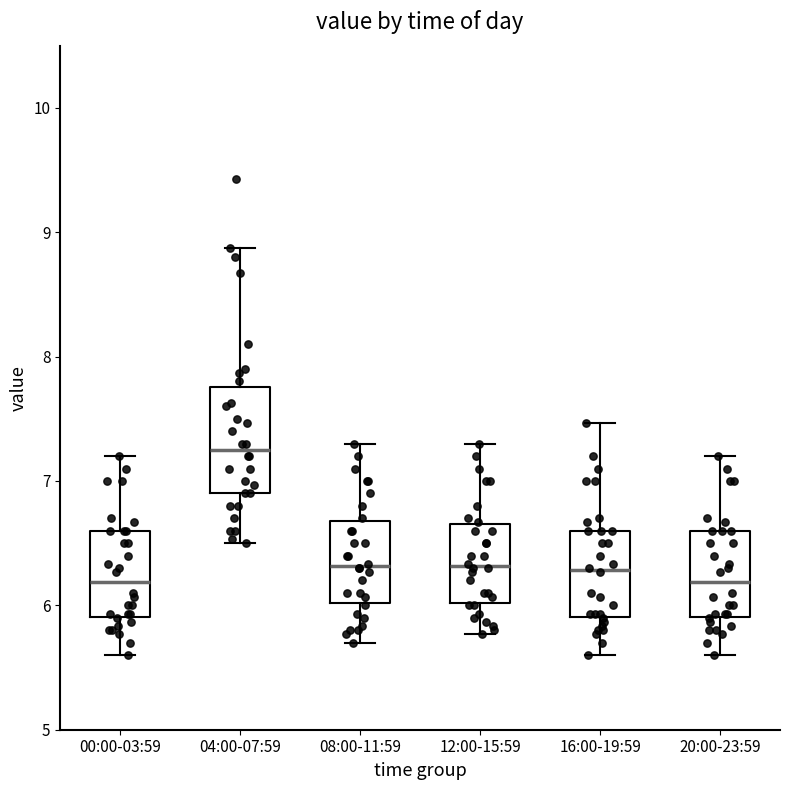

Reading left to right, transcribe this box plot: for each box, give where its median line is, the range the box spans, and where its two whiskers end, as read against the y-axis. The values are not printed on the chart, so give them approximately, as read against the axis.

00:00-03:59: median 6.2, box 5.9 to 6.6, whiskers 5.6 to 7.2
04:00-07:59: median 7.3, box 6.9 to 7.8, whiskers 6.5 to 8.9
08:00-11:59: median 6.3, box 6.0 to 6.7, whiskers 5.7 to 7.3
12:00-15:59: median 6.3, box 6.0 to 6.7, whiskers 5.8 to 7.3
16:00-19:59: median 6.3, box 5.9 to 6.6, whiskers 5.6 to 7.5
20:00-23:59: median 6.2, box 5.9 to 6.6, whiskers 5.6 to 7.2